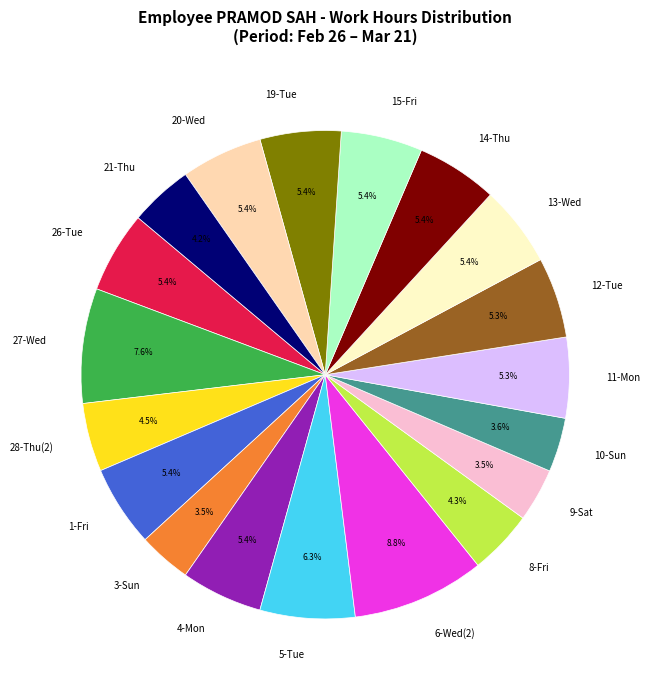

Does any single category account for the majority?

No